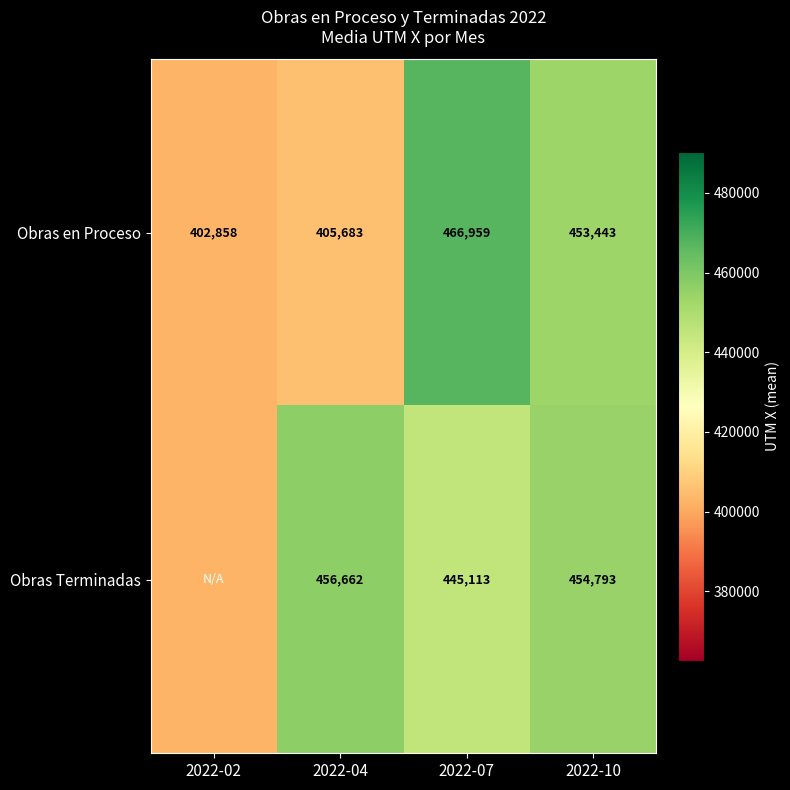

The value of Obras en Proceso at 2022-04 is 670751.4. True or false?

False